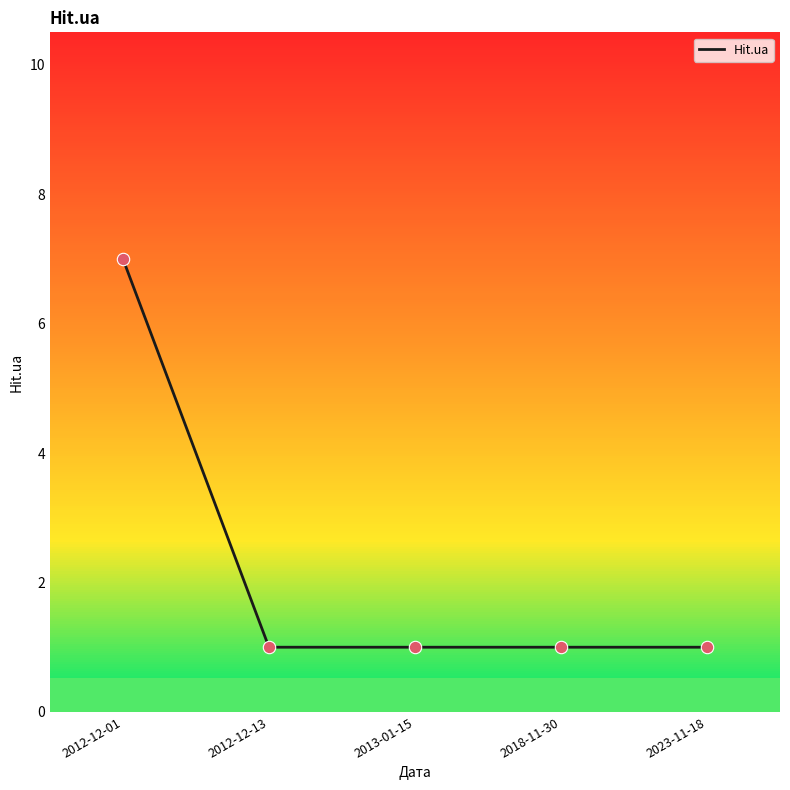

What is the change in value from 2012-12-01 to 2012-12-13?

-6